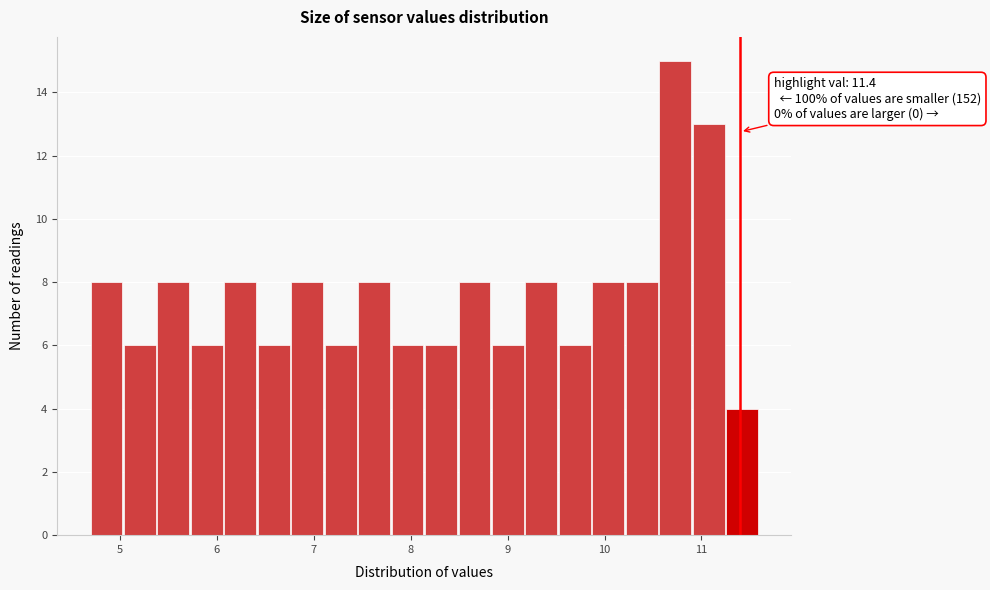

Read against the x-axis, roughly where is the centre of the tallest bar?

10.7